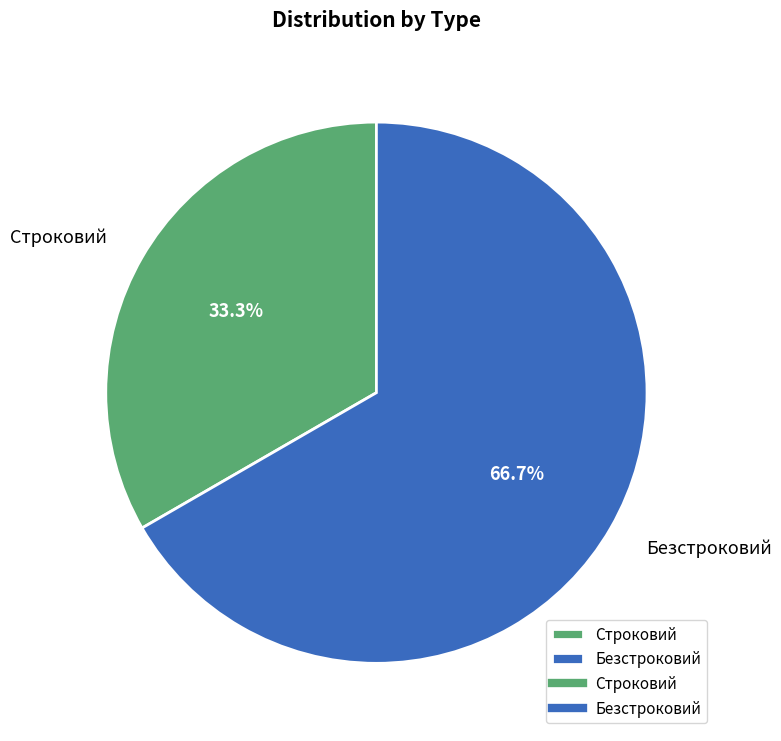

Is Строковий the majority of the pie?

No